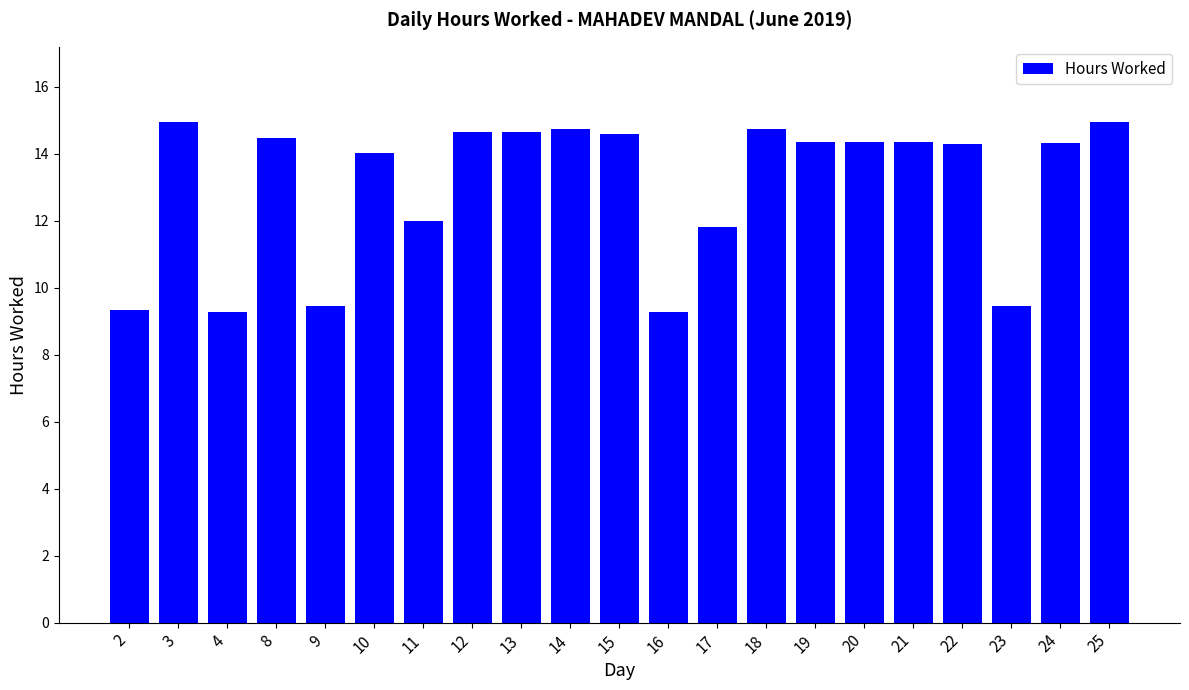

What is the difference between the values at 25 and 14?

0.2